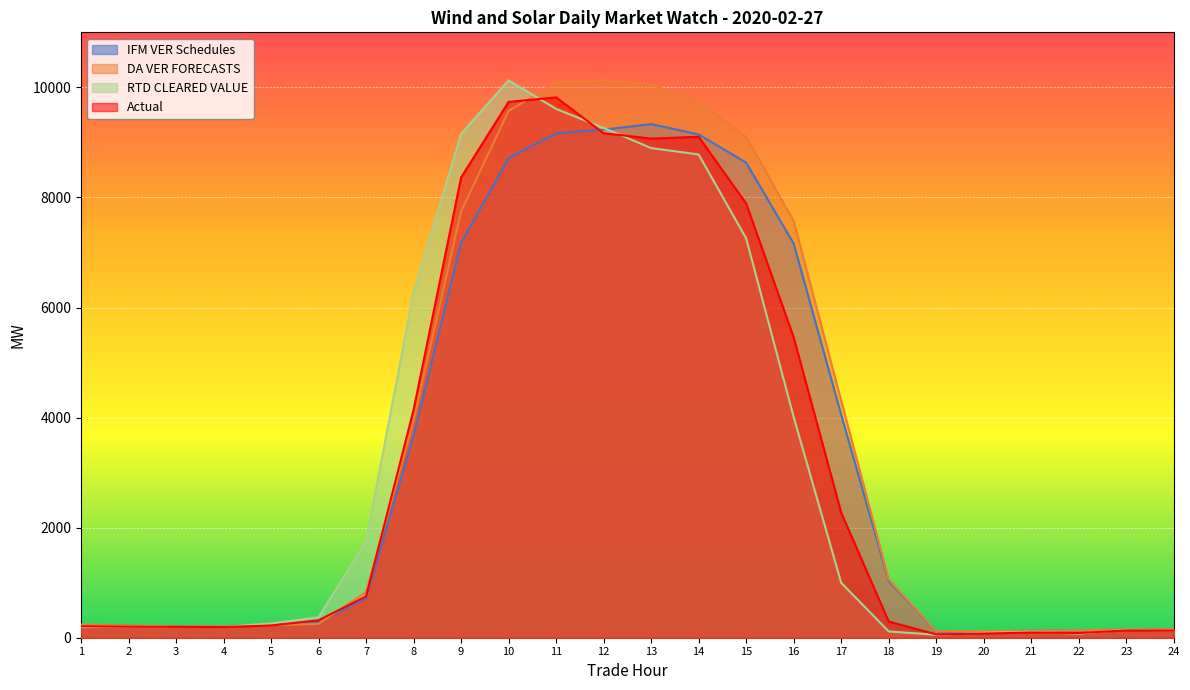

Is the value of DA VER FORECASTS at 24 greater than the value of Actual at 4?

No